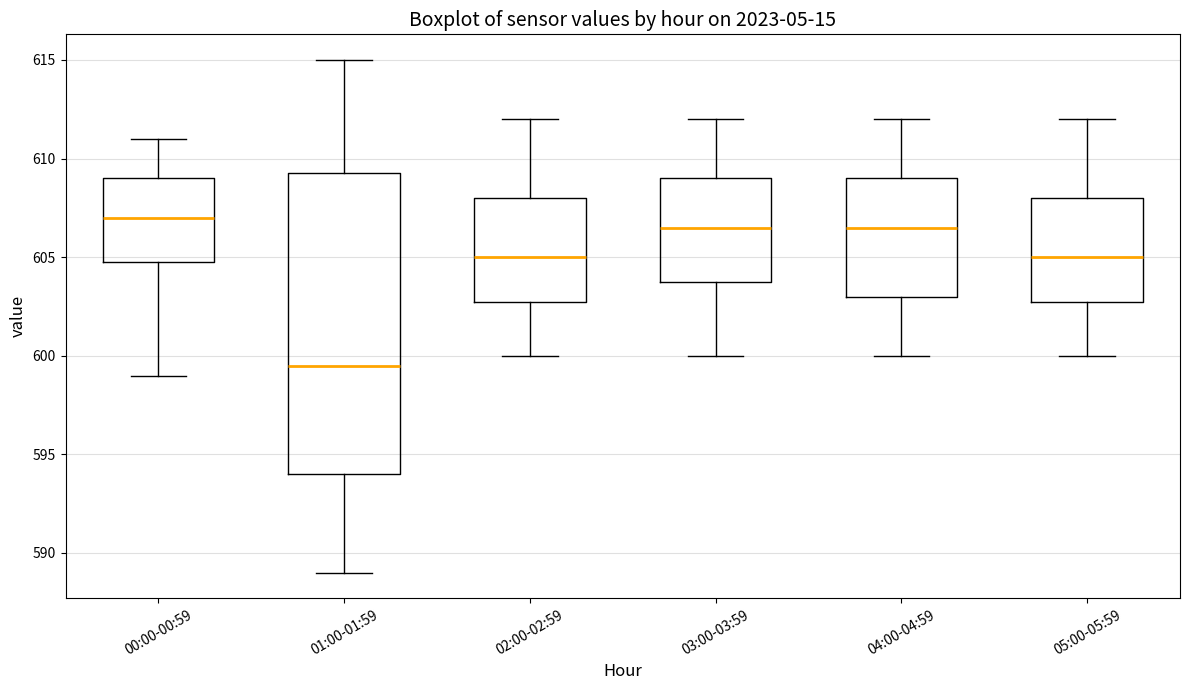

Reading left to right, transcribe this box plot: for each box, give where its median line is, the range the box spans, and where its two whiskers end, as read against the y-axis. The values are not printed on the chart, so give them approximately, as read against the axis.

00:00-00:59: median 607.0, box 605.0 to 609.0, whiskers 599.0 to 611.0
01:00-01:59: median 599.5, box 594.0 to 609.5, whiskers 589.0 to 615.0
02:00-02:59: median 605.0, box 603.0 to 608.0, whiskers 600.0 to 612.0
03:00-03:59: median 606.5, box 604.0 to 609.0, whiskers 600.0 to 612.0
04:00-04:59: median 606.5, box 603.0 to 609.0, whiskers 600.0 to 612.0
05:00-05:59: median 605.0, box 603.0 to 608.0, whiskers 600.0 to 612.0